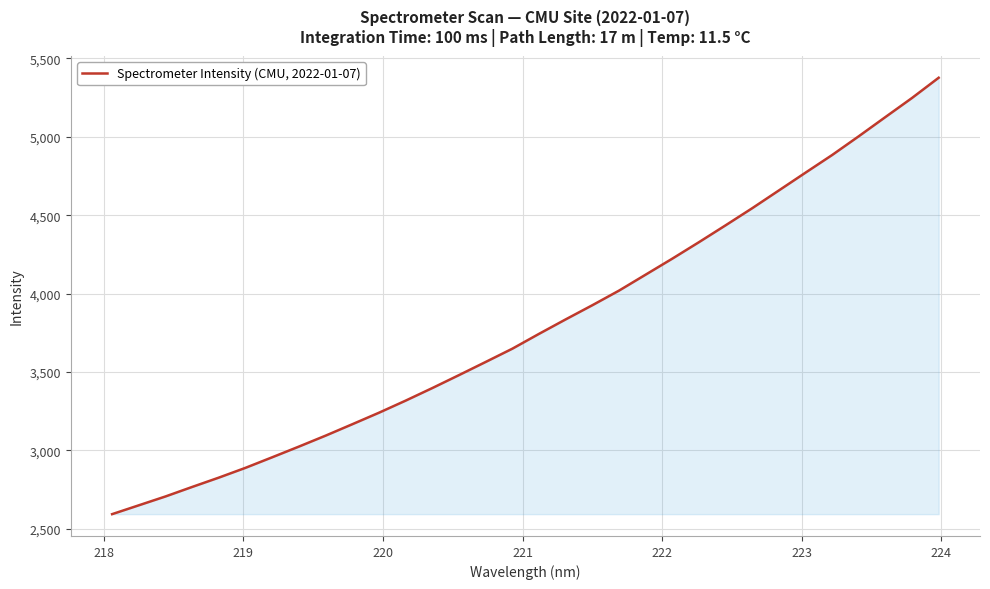

What is the sum of all values?

121571.2